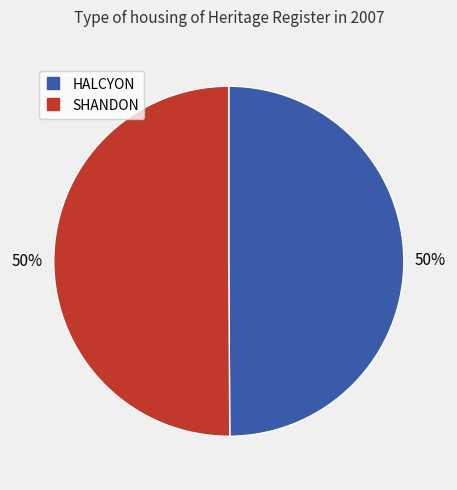

To the nearest percent, what is the combined percentage of SHANDON and HALCYON?

100%